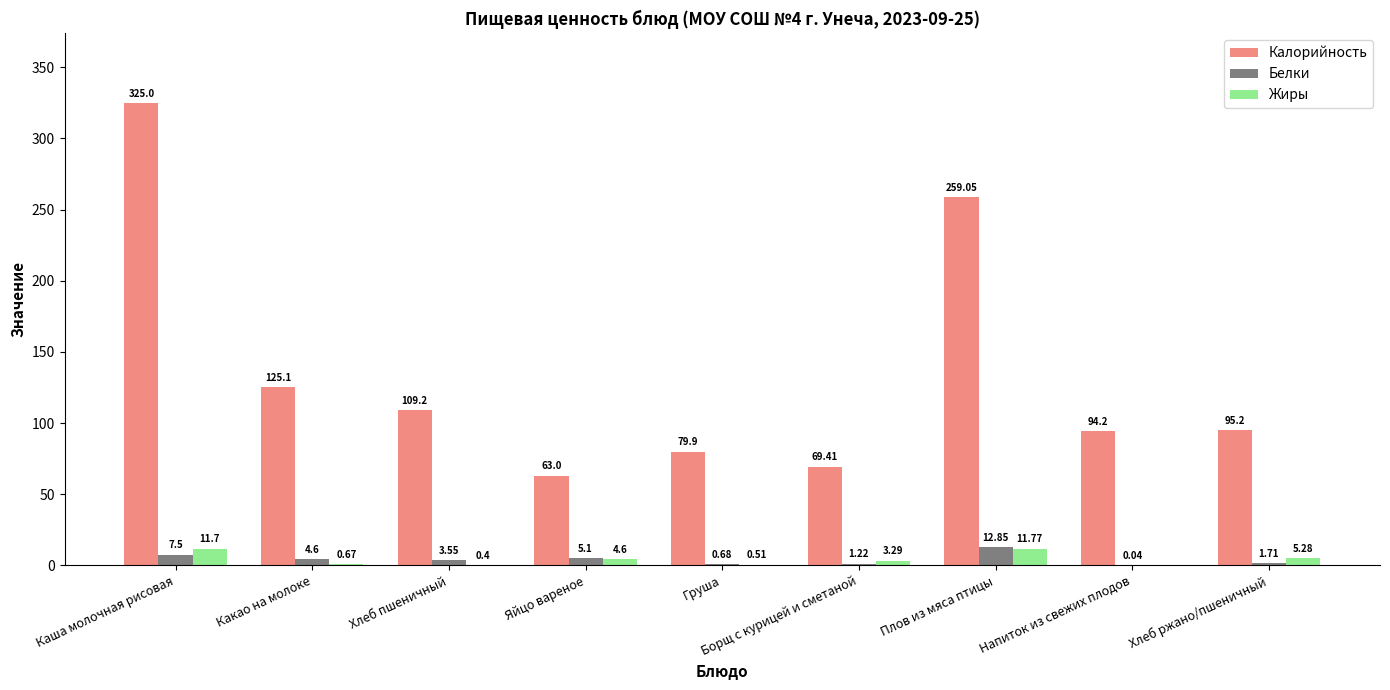

How many positive values does the Жиры series have?

8